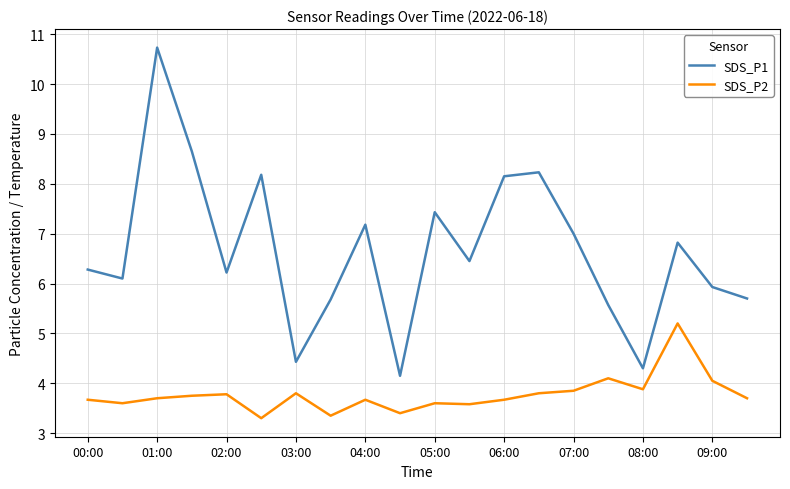

What is the maximum value shown in the chart?

10.7